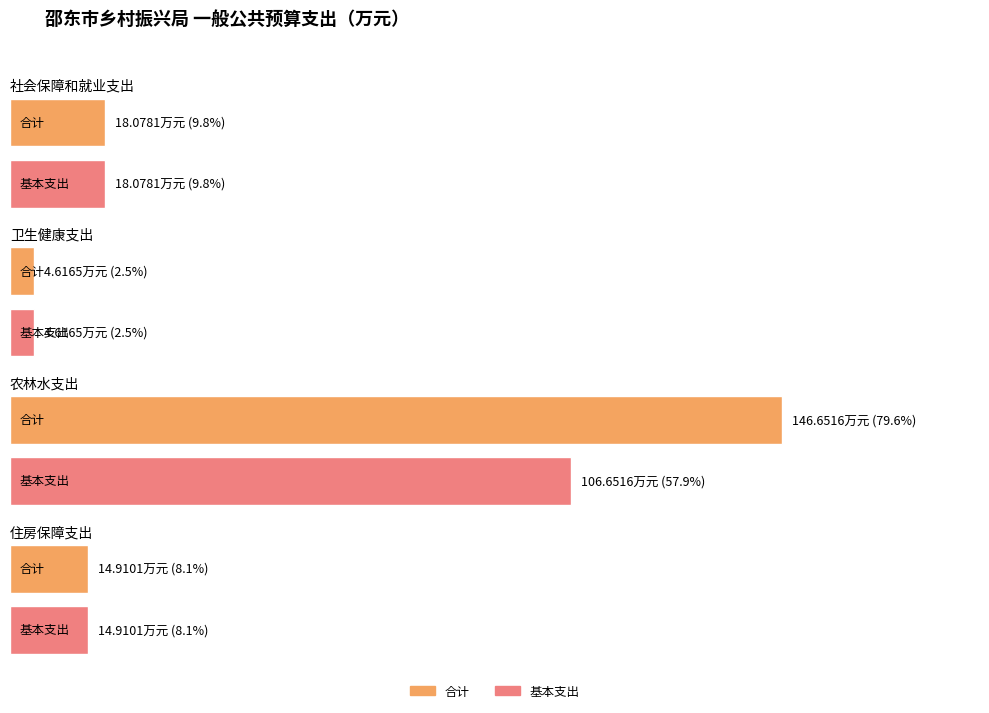

What is the value of the 基本支出 bar at the 3rd from the left?

106.7